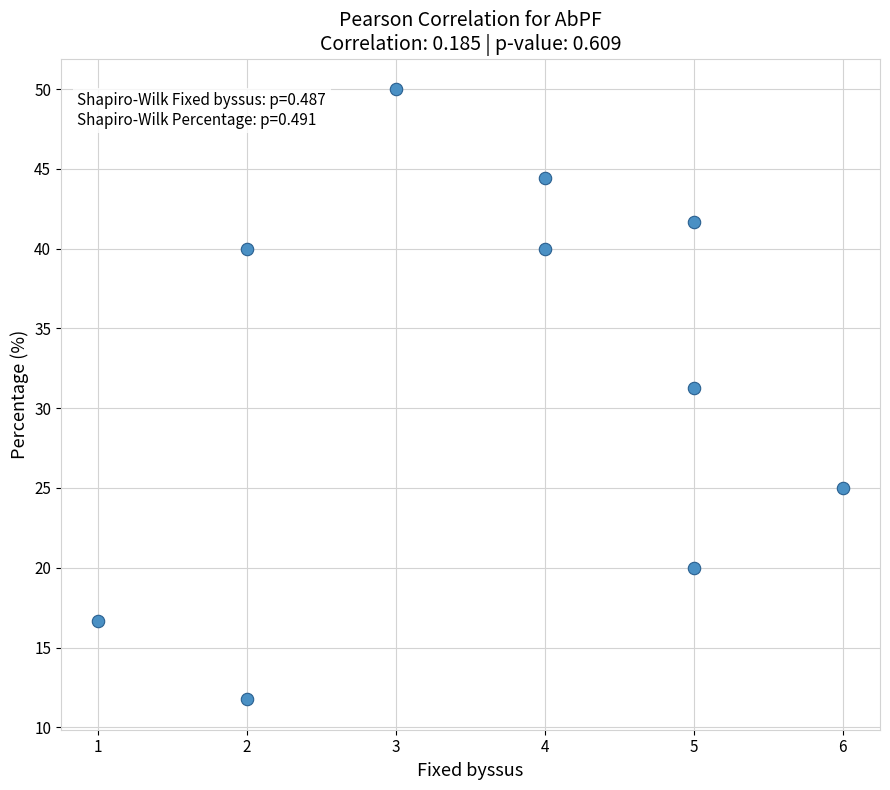

What is the average Y value?

32.1